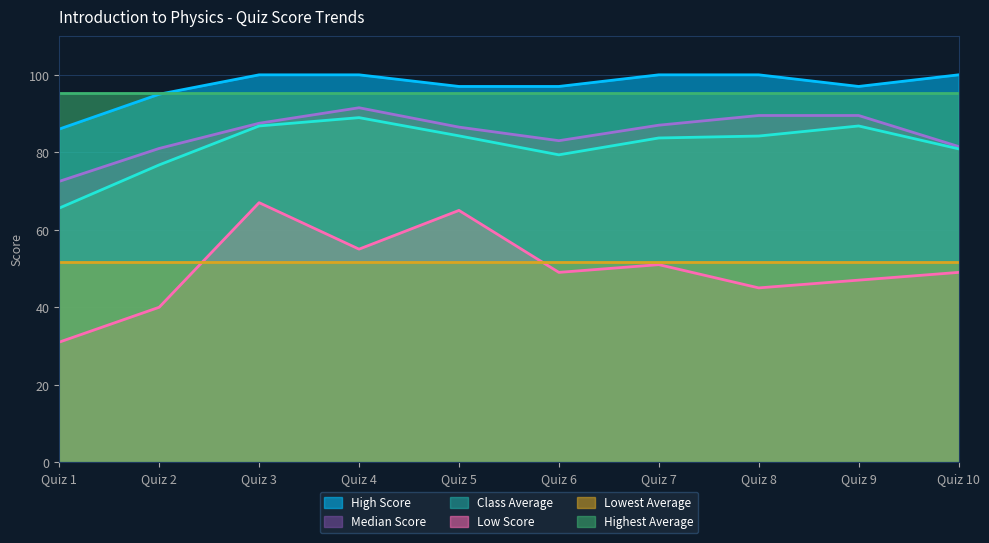

How many interior local peaks does the Low Score series have?

3